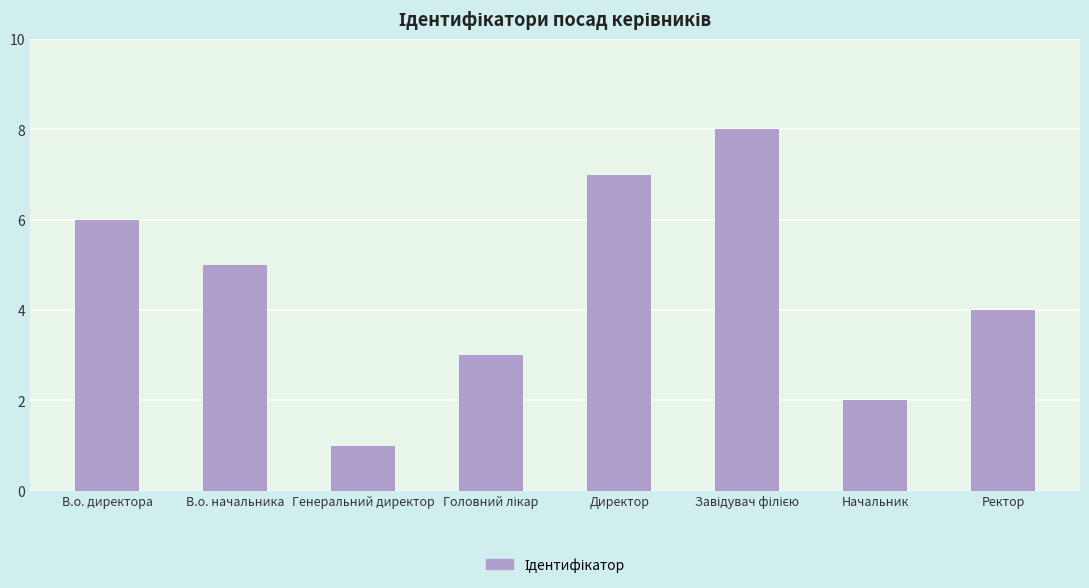

What is the label of the 7th bar from the right?

В.о. начальника